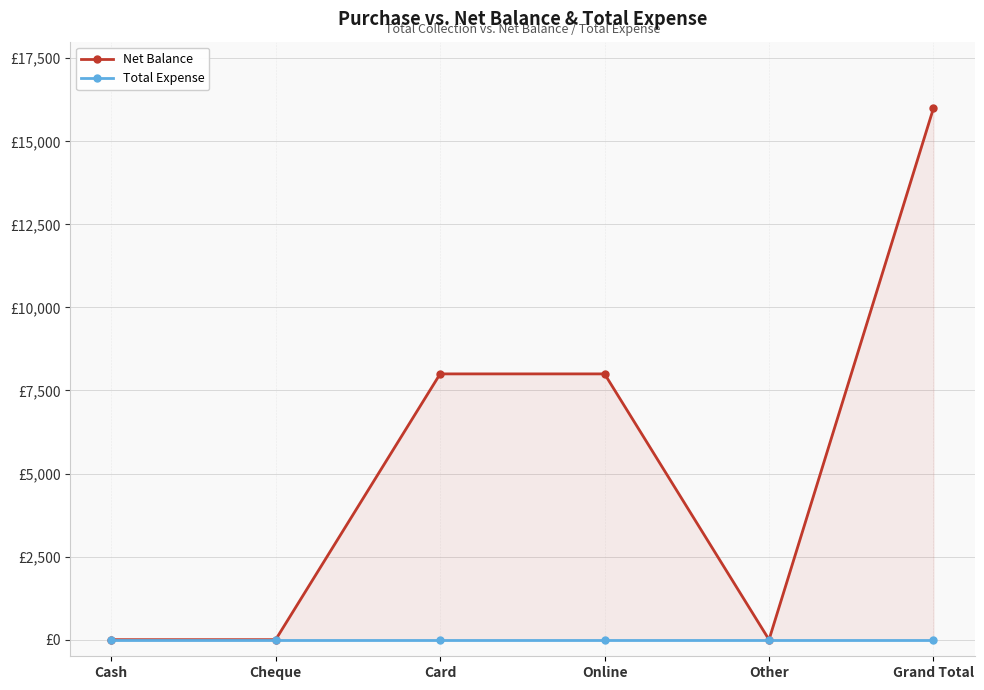

Is it true that Net Balance equals 0 at Cash?

True